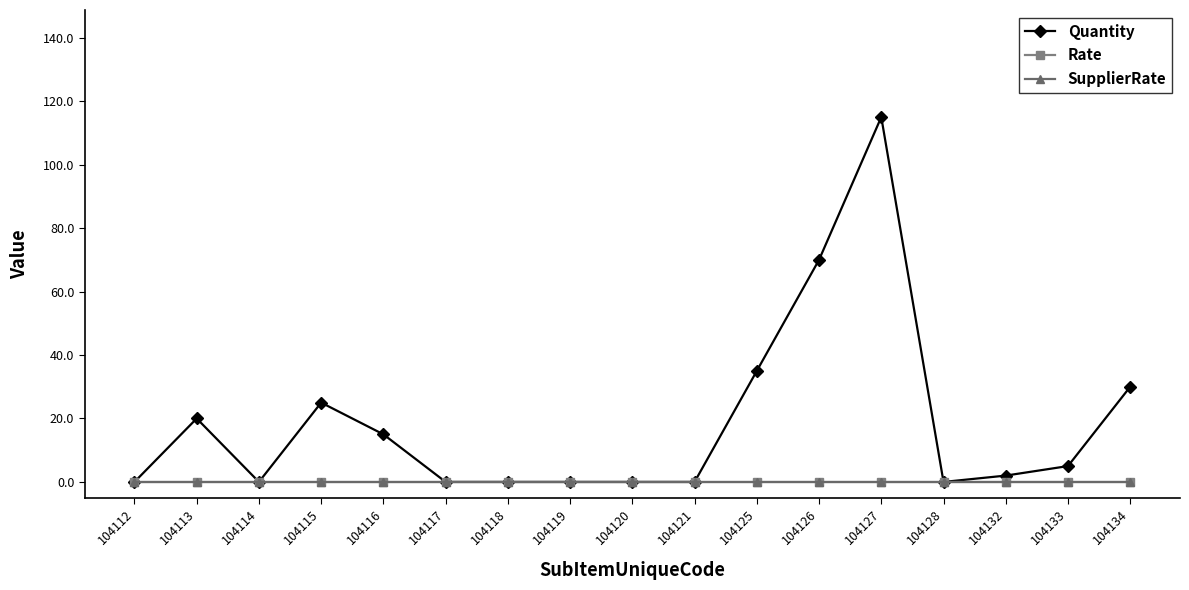

Does the chart have visible grid lines?

No